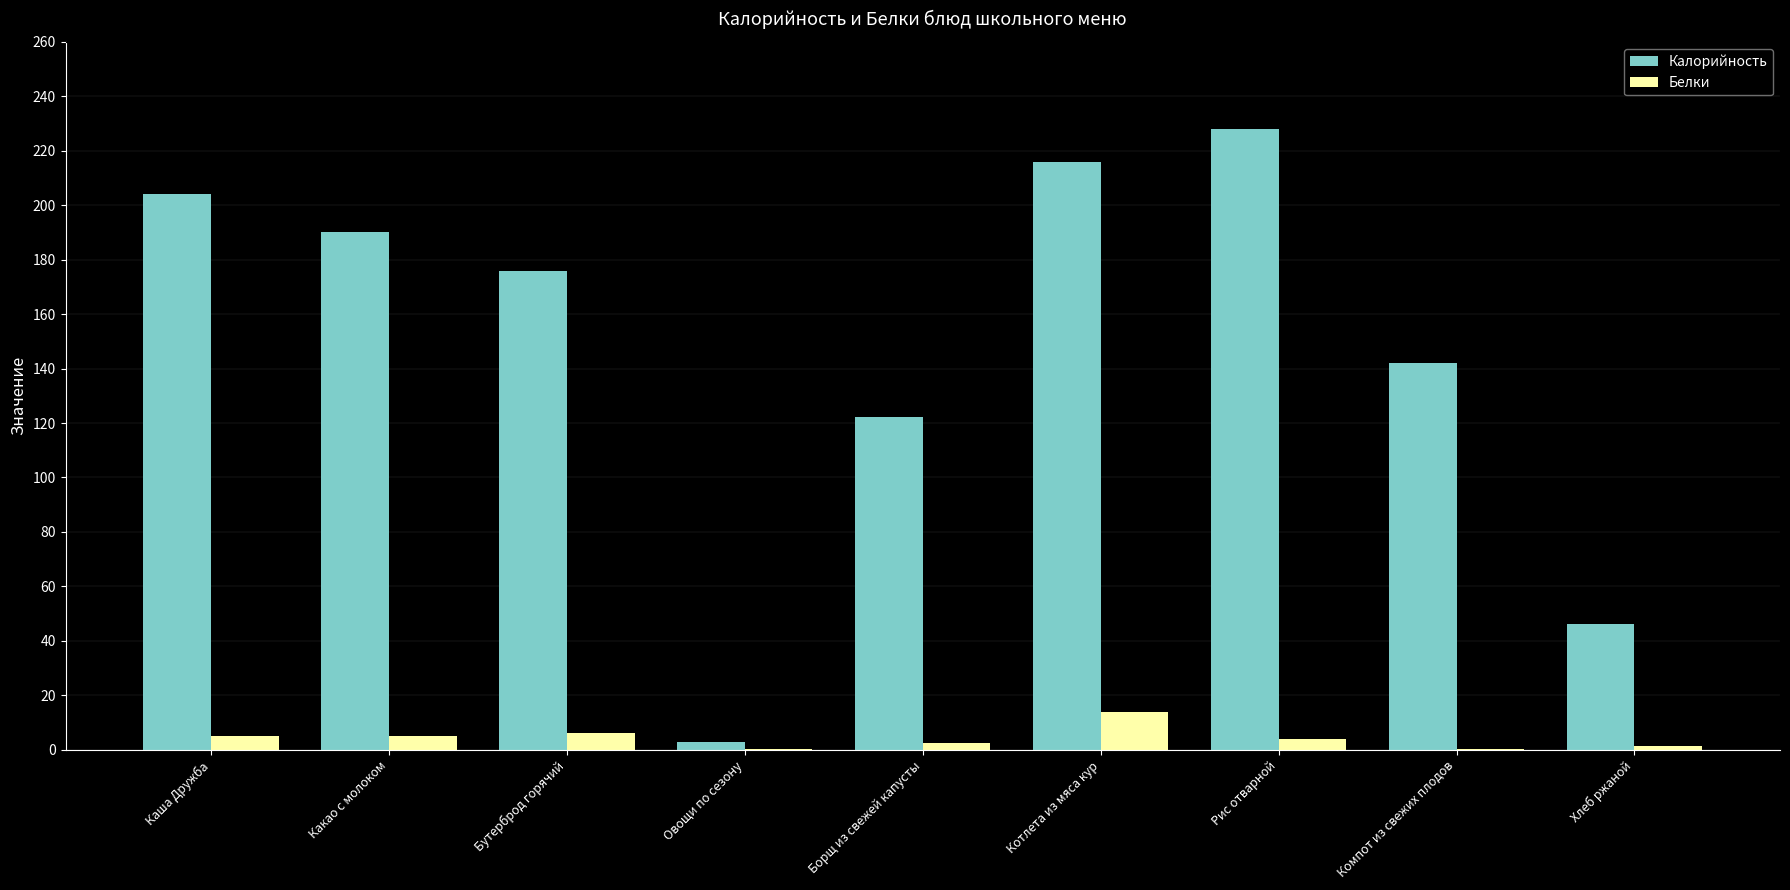

What is the sum of all Белки values?

37.7